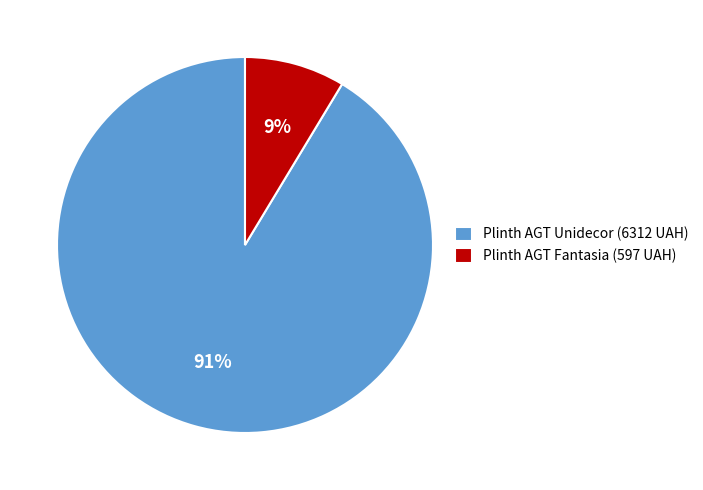

Is there a majority slice in this chart?

Yes